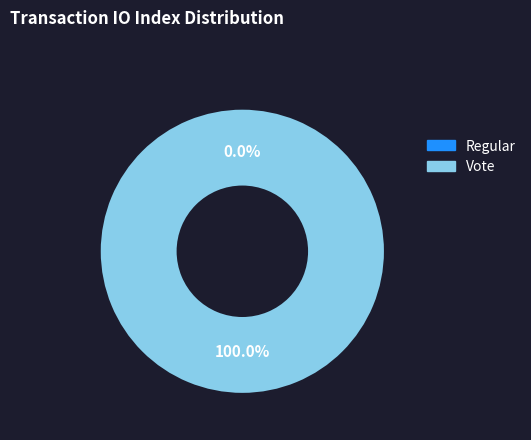

Does any single category account for the majority?

Yes